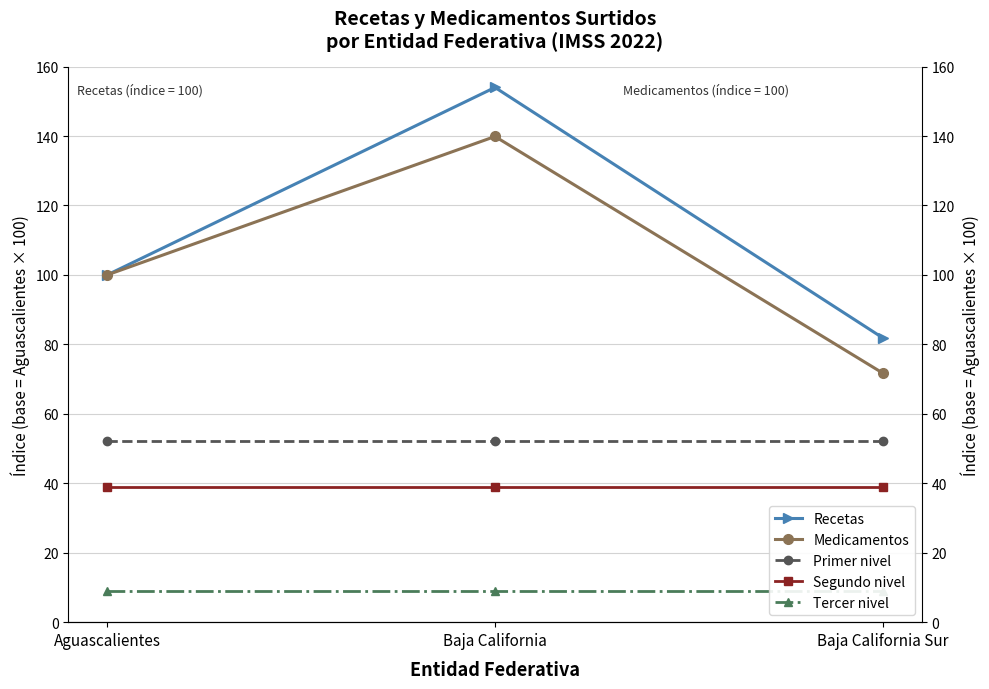

Rank the categories by Medicamentos value from lowest to highest.

Baja California Sur, Aguascalientes, Baja California